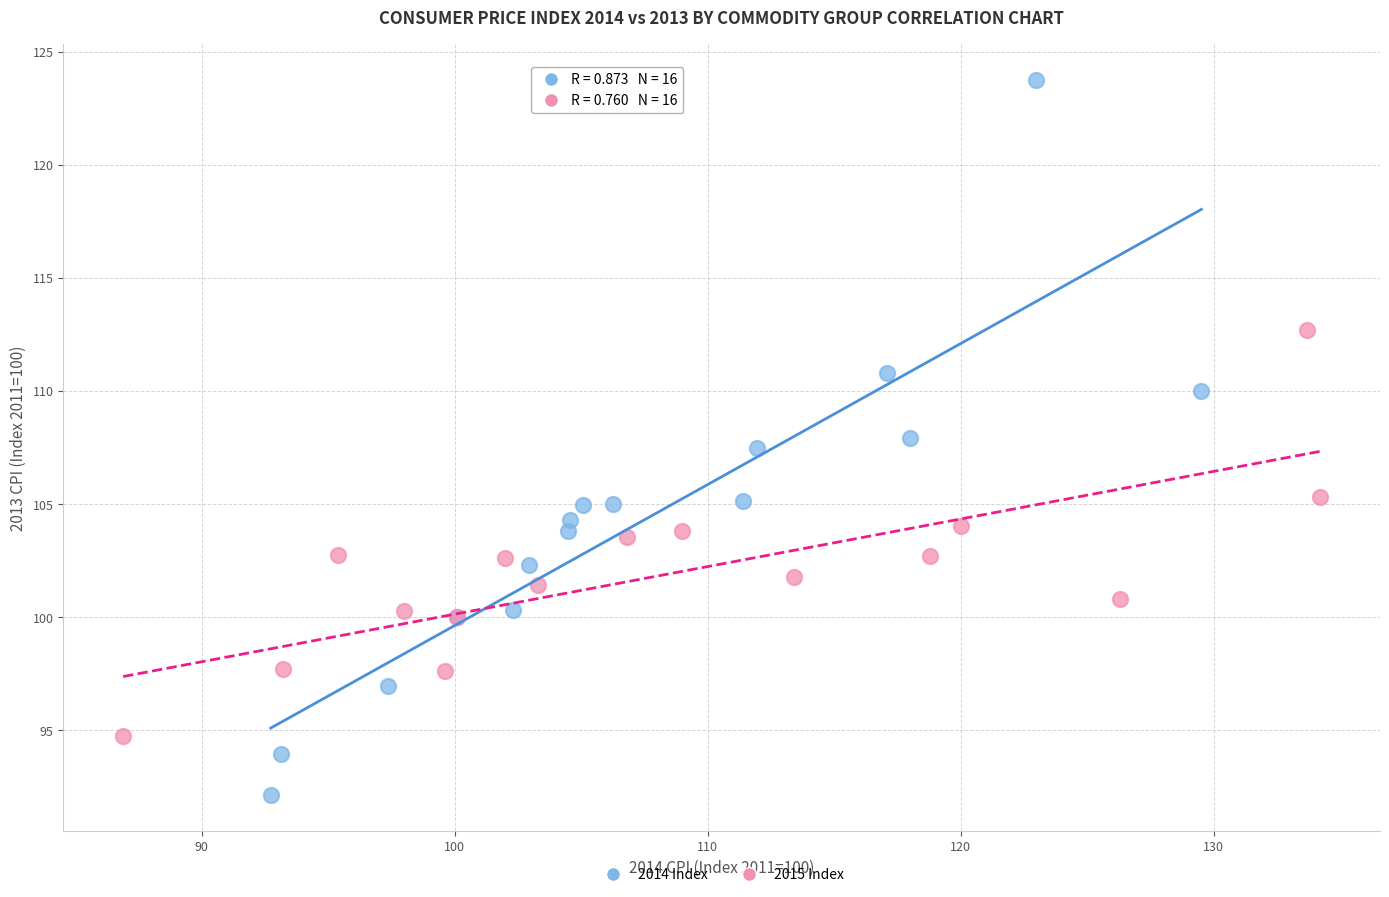

Which series has the widest spread of Y values?

2014 Index